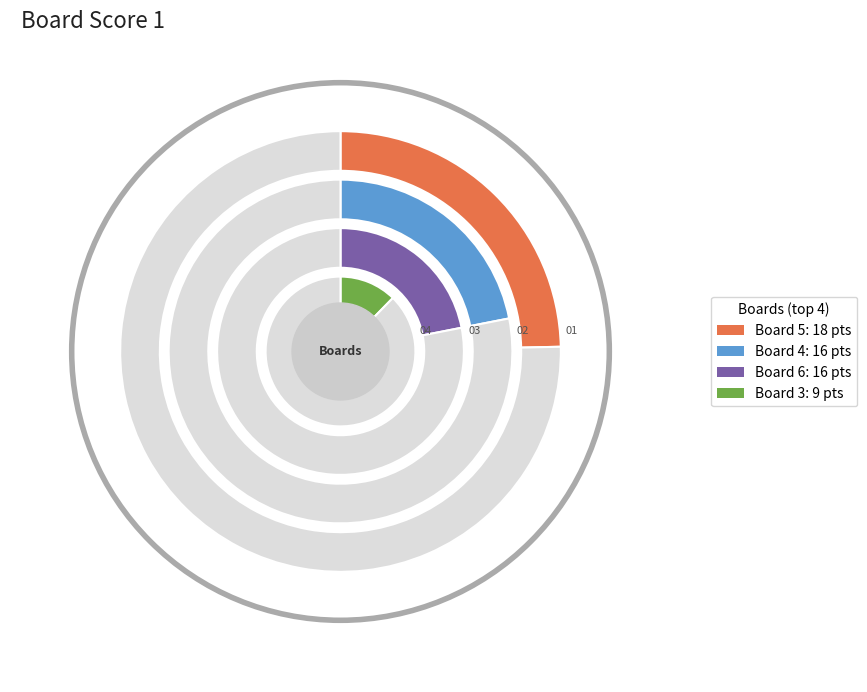

Does any single category account for the majority?

No